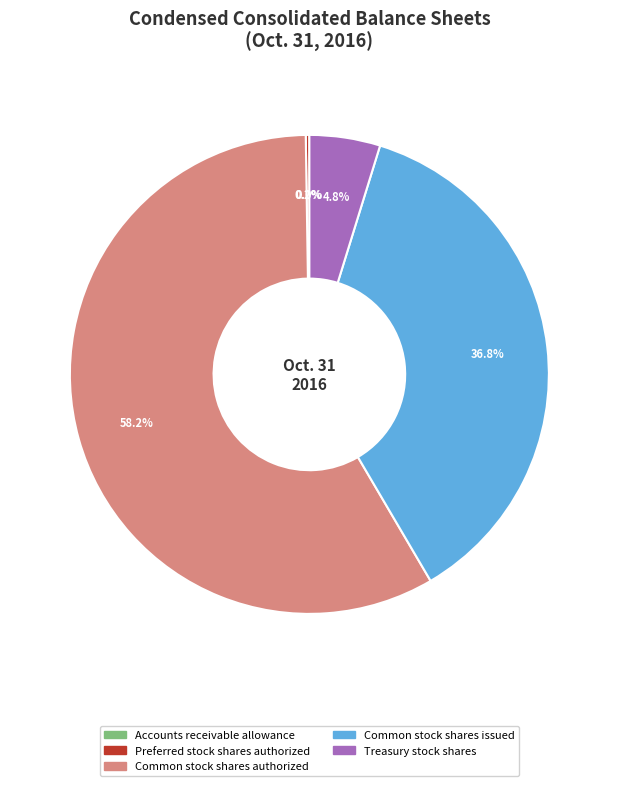

Do Common stock shares authorized and Common stock shares issued together represent more than half of the pie?

Yes